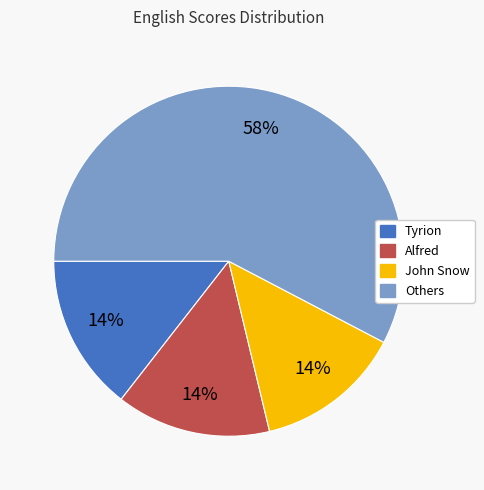

To the nearest percent, what is the average slice percentage?

25%